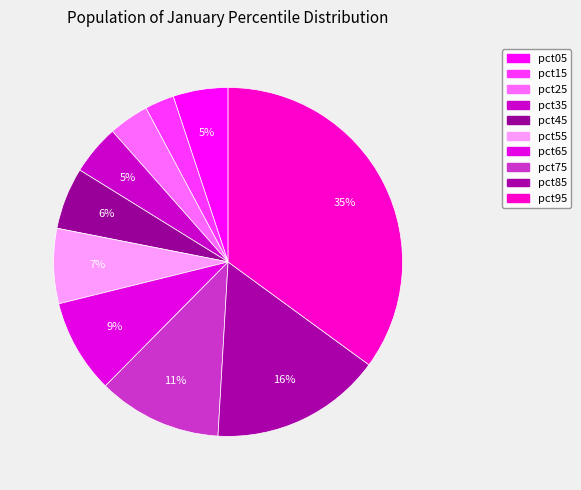

Which category has the biggest portion of the pie?

pct95